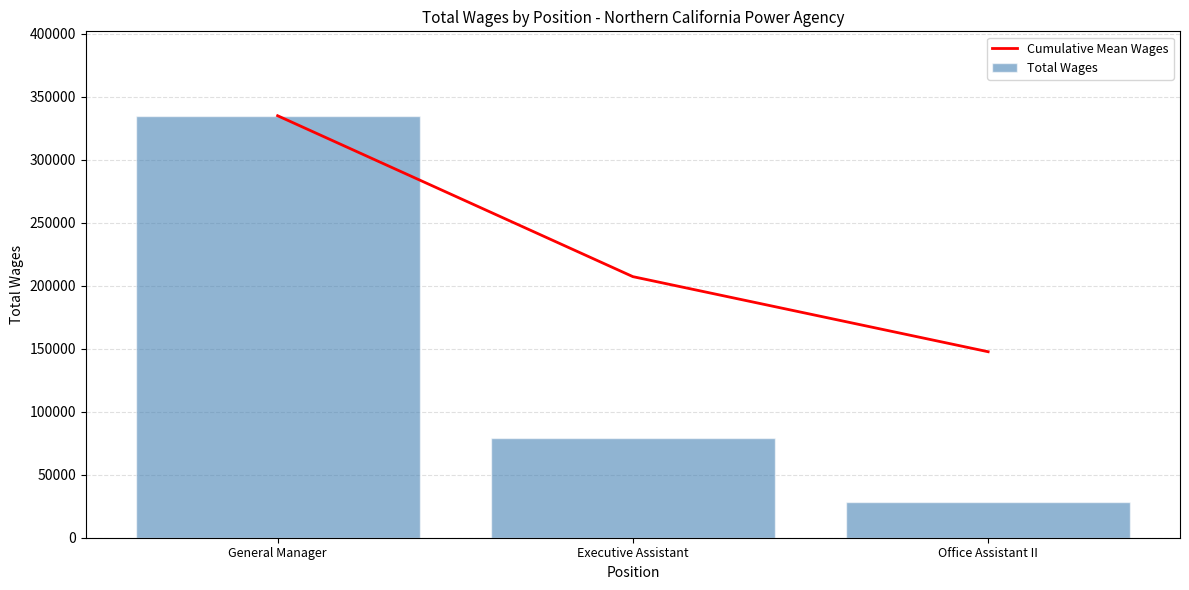

At how many categories does at least one series exceed 234402?

1